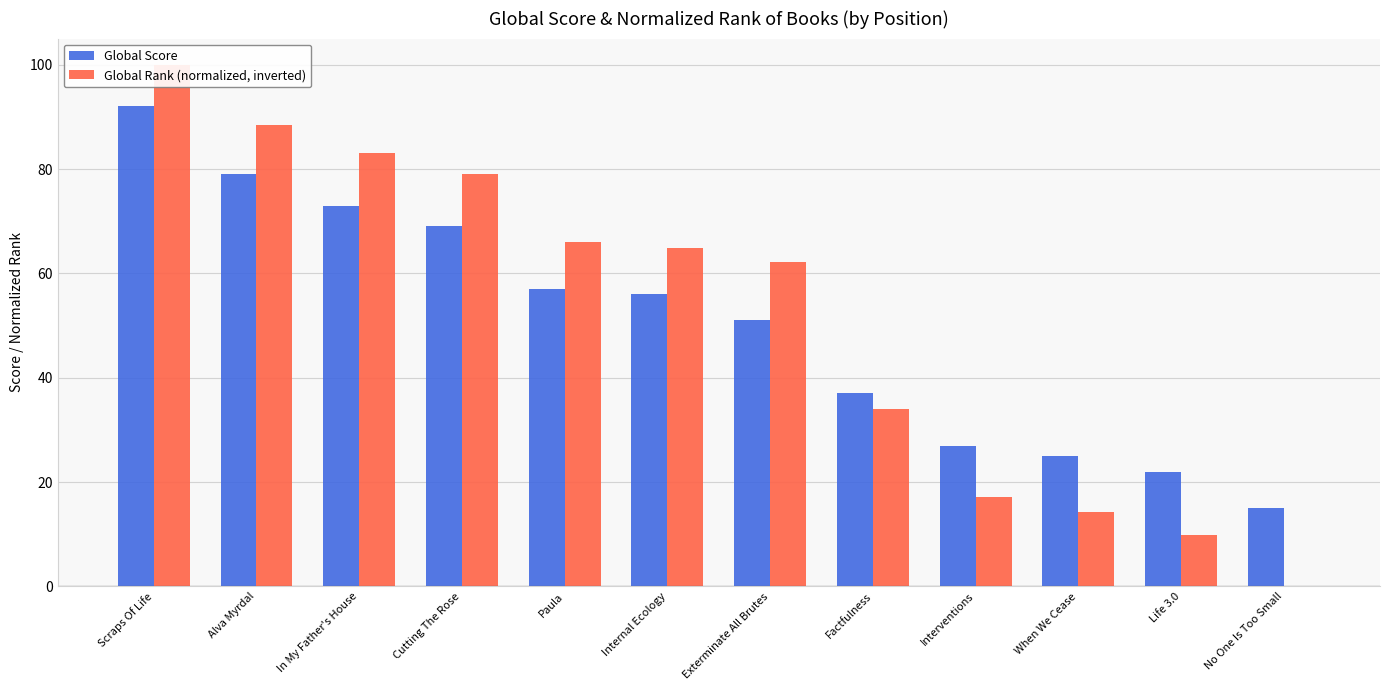

What is the label of the 8th bar from the left?

Factfulness